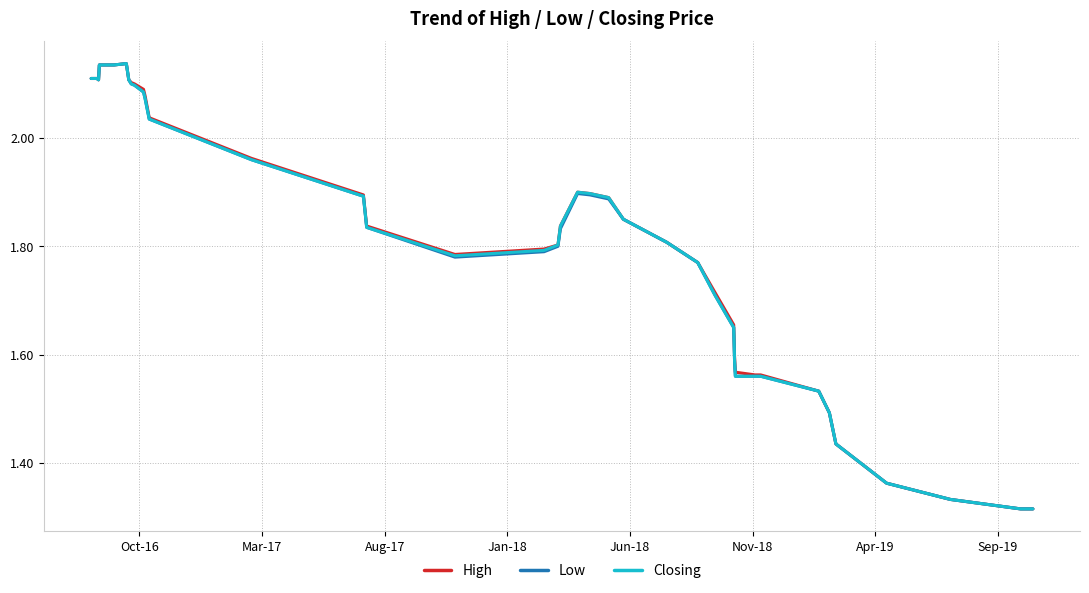

How many distinct data groups are displayed?

3